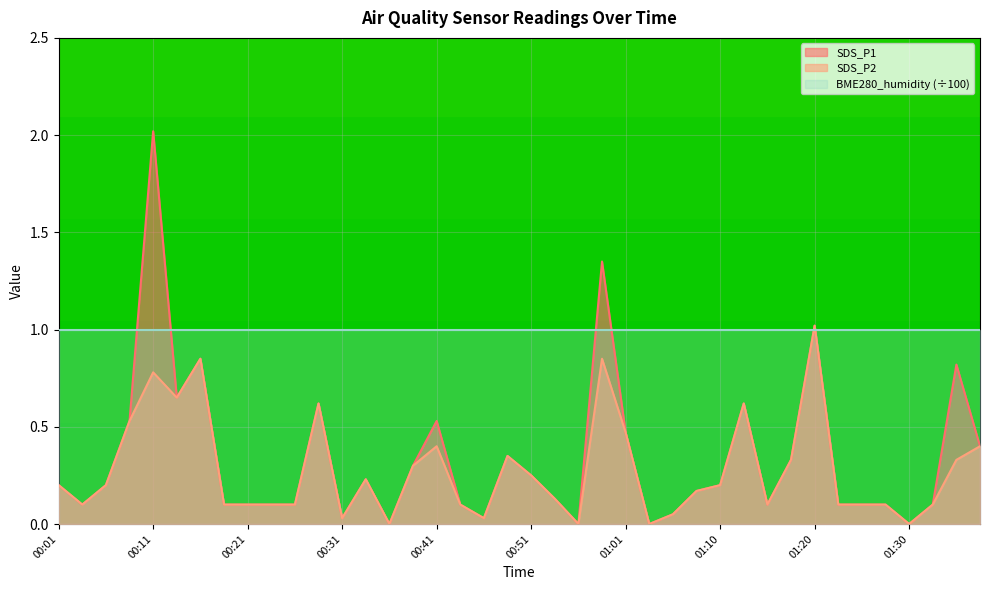

Rank the categories by SDS_P2 value from lowest to highest.

00:36, 00:56, 01:03, 01:30, 00:31, 00:46, 01:05, 00:03, 00:18, 00:21, 00:23, 00:26, 00:43, 01:15, 01:23, 01:25, 01:28, 01:32, 00:53, 01:08, 00:01, 00:06, 01:10, 00:33, 00:51, 00:38, 01:18, 01:35, 00:48, 00:41, 01:37, 01:01, 00:08, 00:28, 01:13, 00:13, 00:11, 00:16, 00:58, 01:20